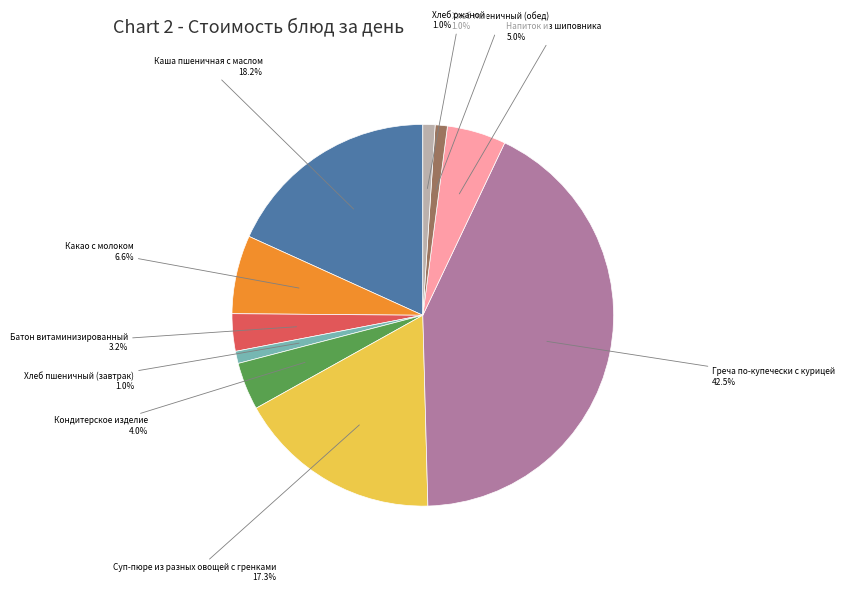

Is there any slice that represents more than half of the pie?

No